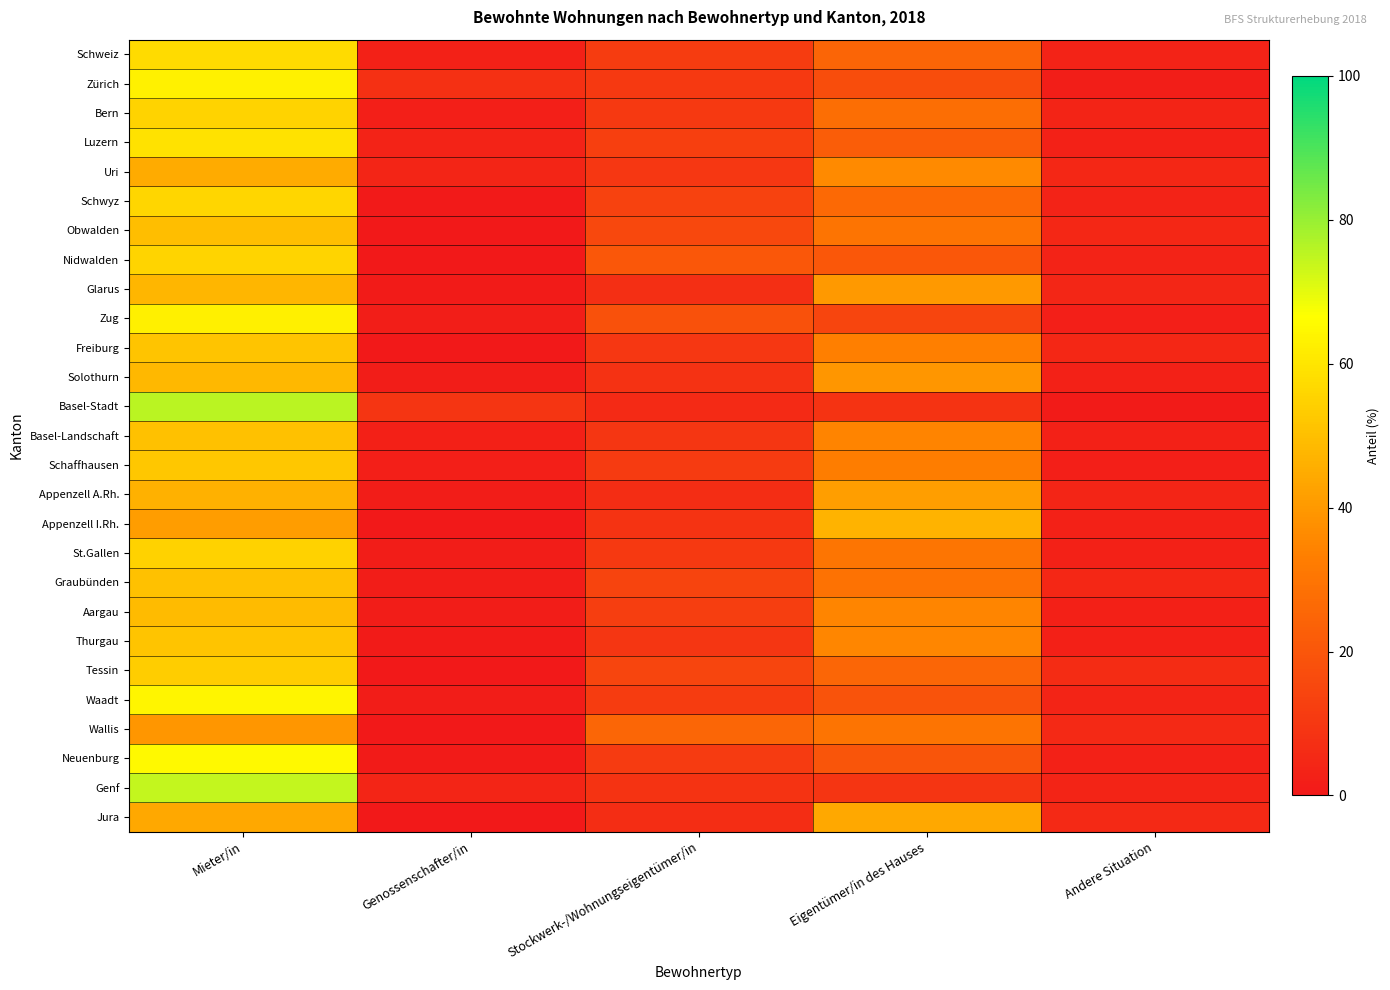

What is the total value across all series at Mieter/in?

1463.7